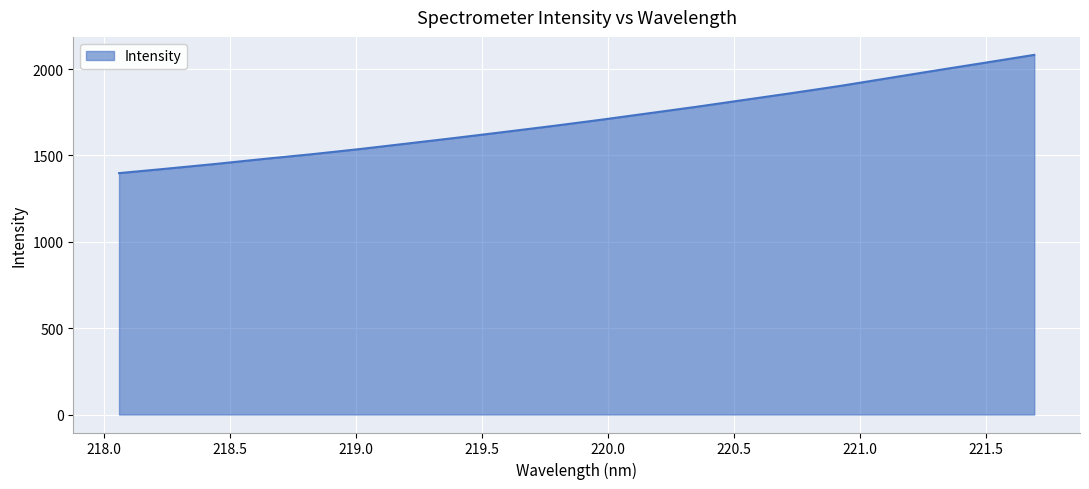

What is the maximum value shown in the chart?

2081.8